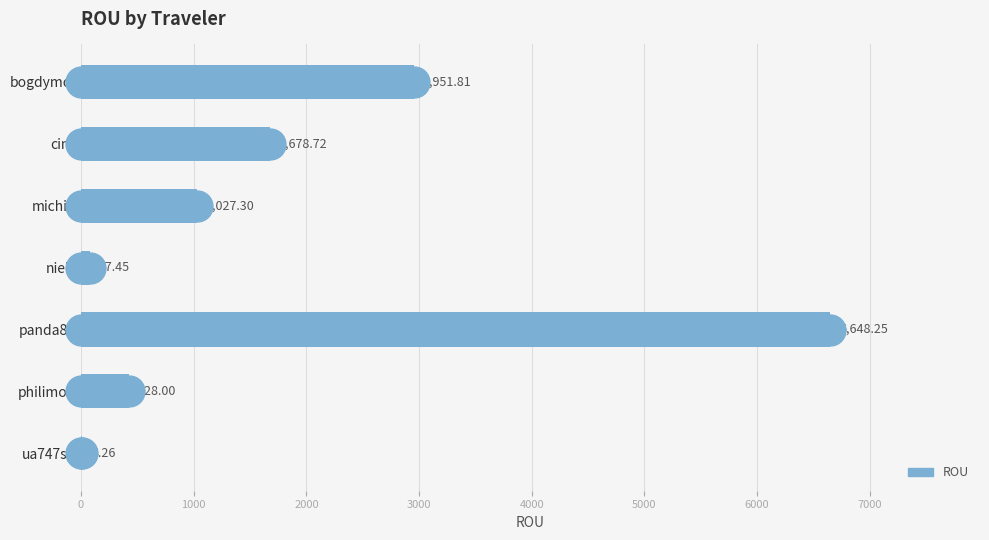

Which has a higher value, panda80 or michih?

panda80